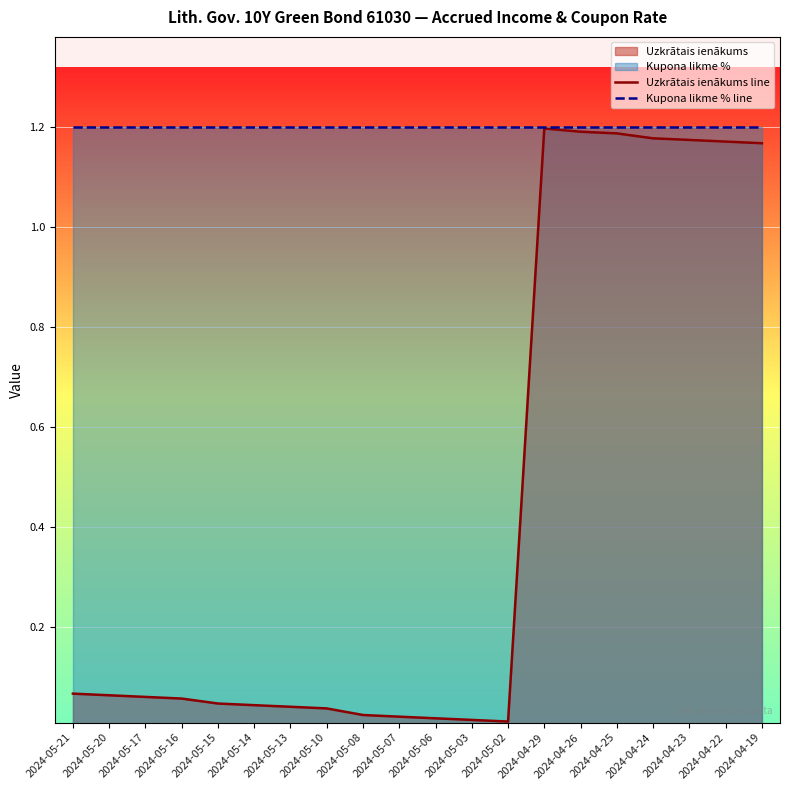

Rank the series at 2024-05-15 from highest to lowest value.

Kupona likme % line, Uzkrātais ienākums line